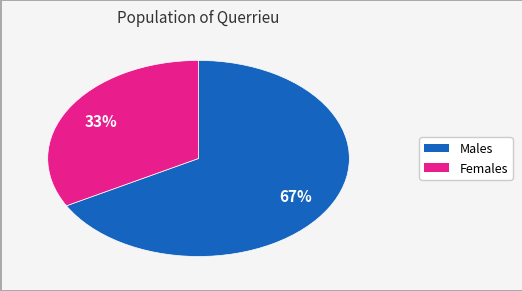

Is there a majority slice in this chart?

Yes